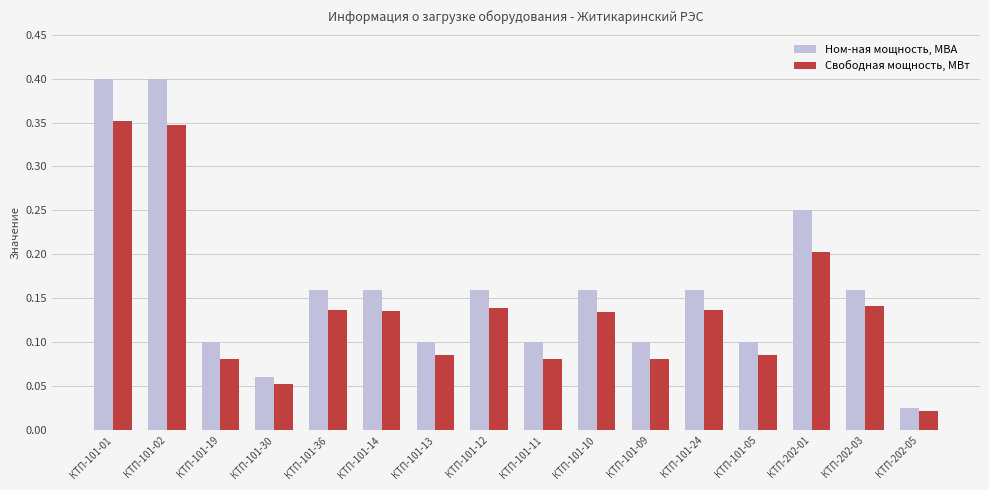

Does the chart contain any negative values?

No